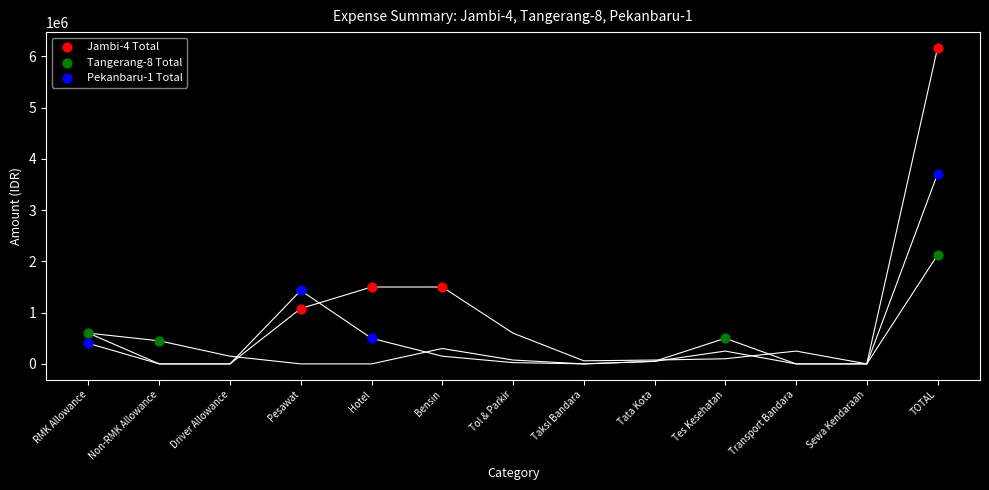

Which series has the widest spread of Y values?

Jambi-4 Total